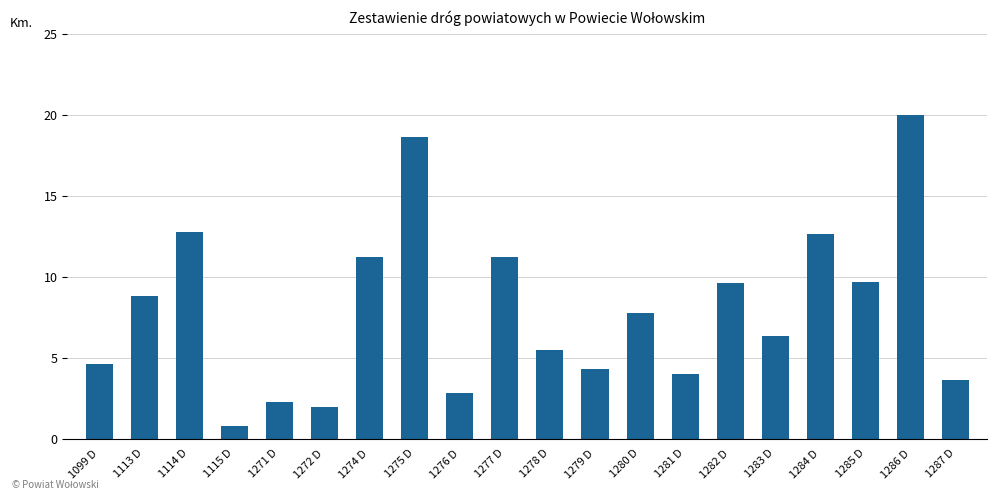

What is the difference between the maximum and minimum values?

19.2